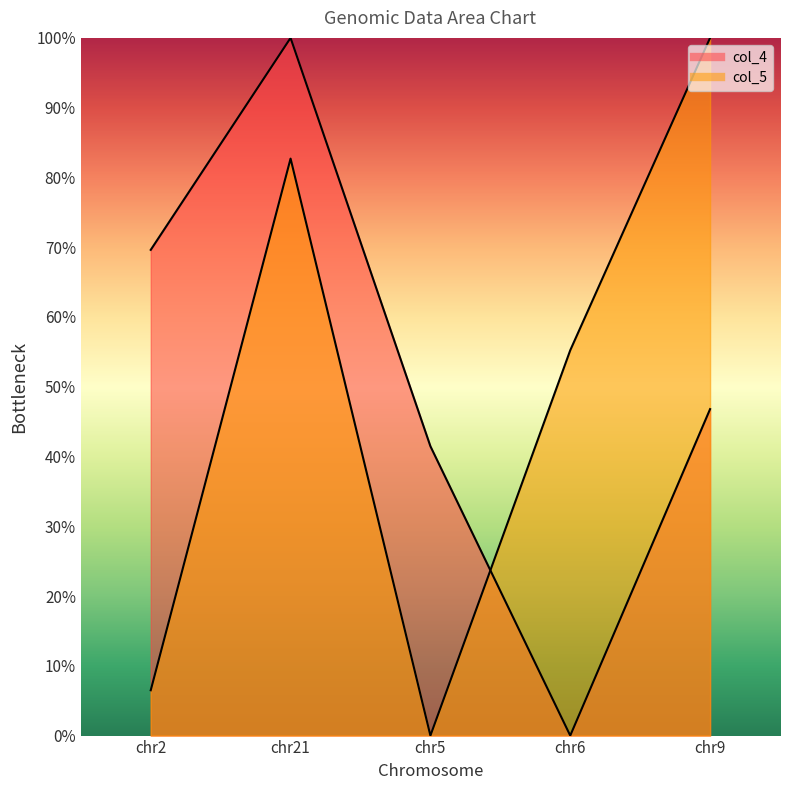

How many values in col_4 are above zero?

4